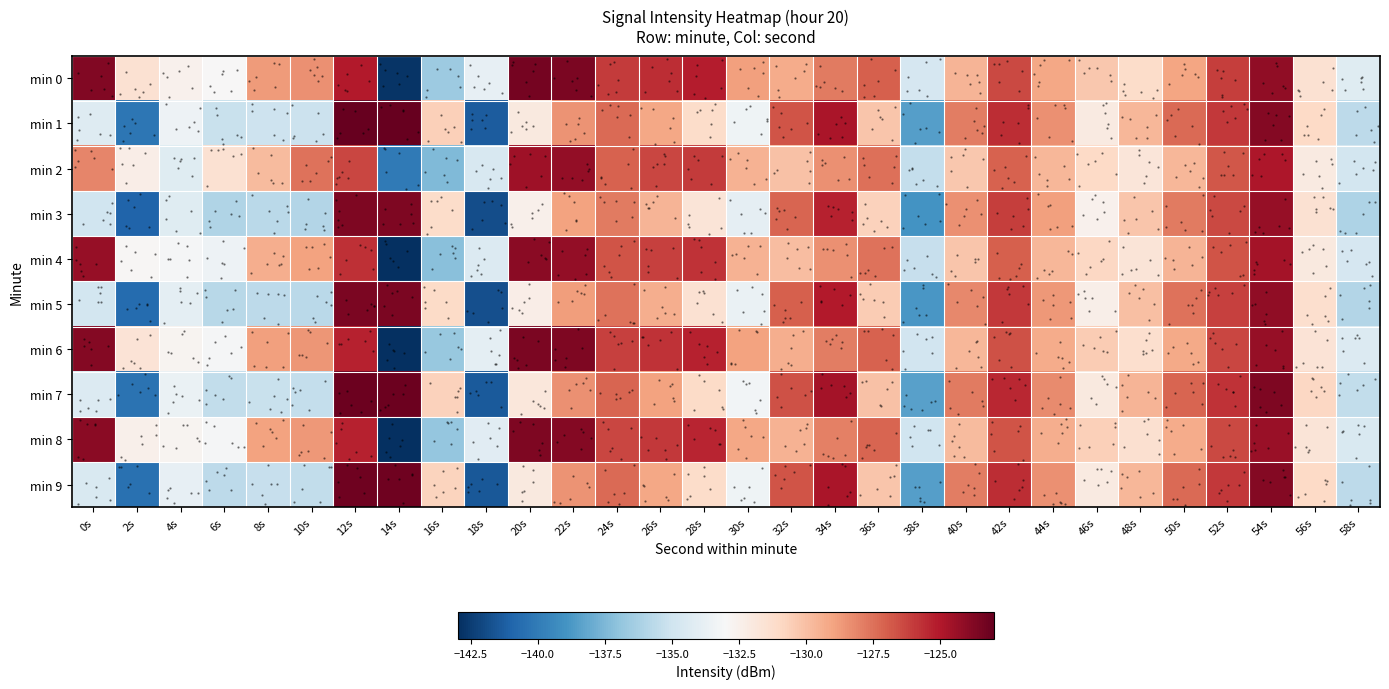

Is the value of min 0 at 14s greater than the value of min 2 at 14s?

No